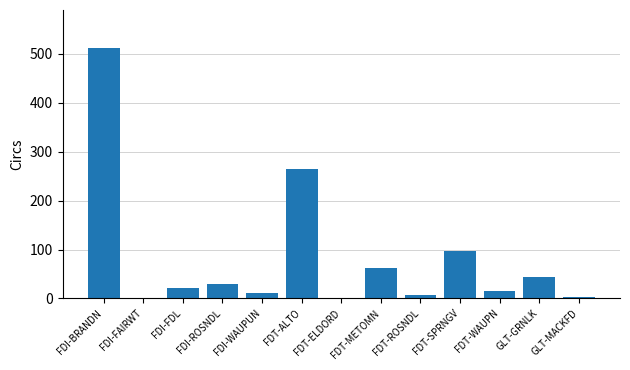

Where does the data first go above 21?

FDI-BRANDN